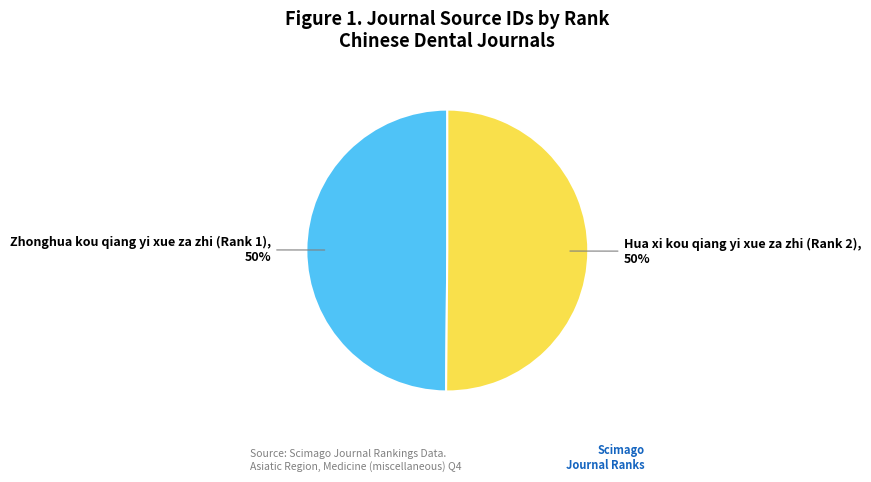

Approximately how many times larger is the value at Hua xi kou qiang yi xue za zhi (Rank 2) compared to Zhonghua kou qiang yi xue za zhi (Rank 1)?

1.0